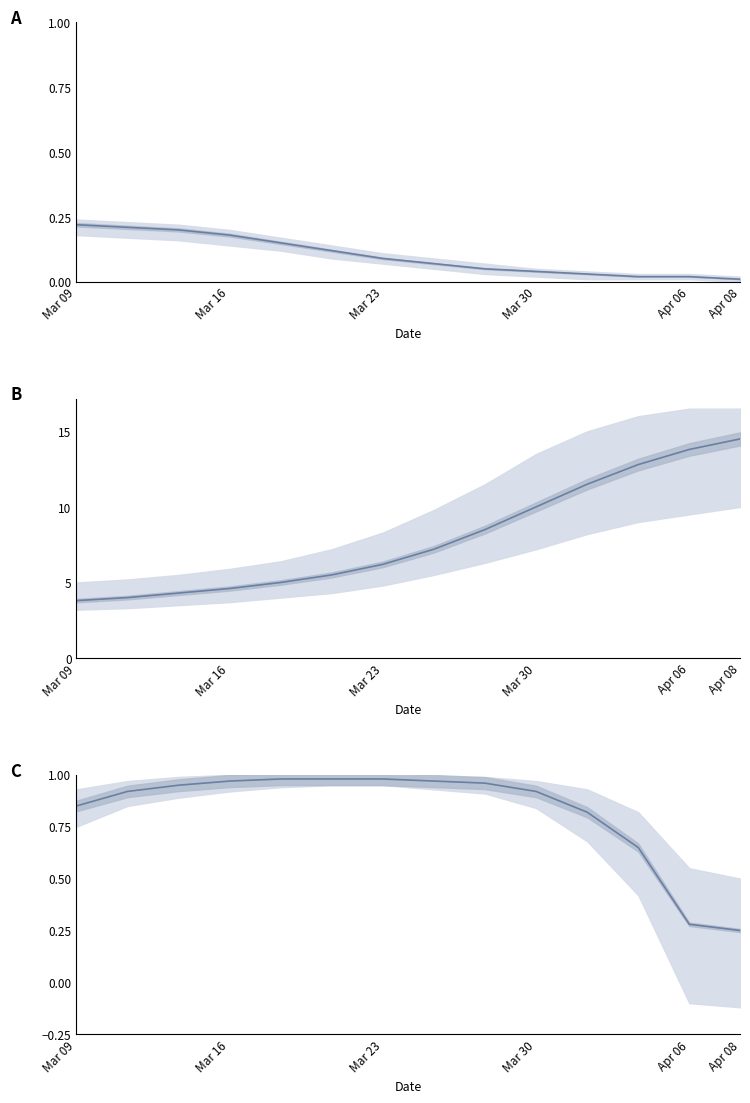

Read the value at 8.

1.0